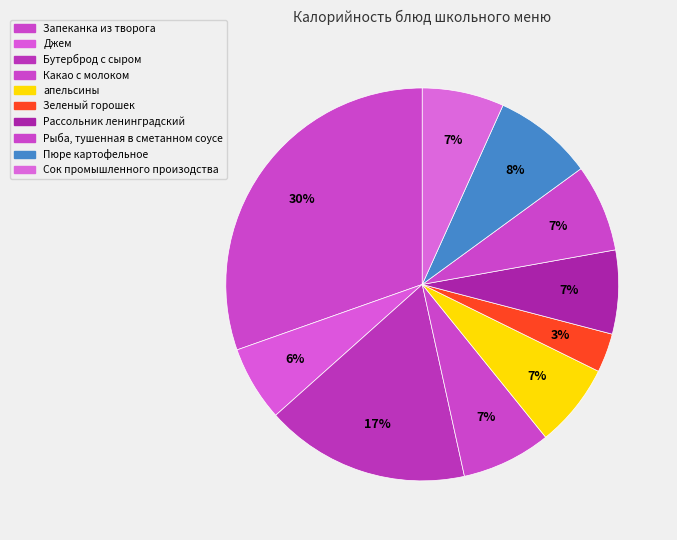

How many slices are in this pie chart?

10